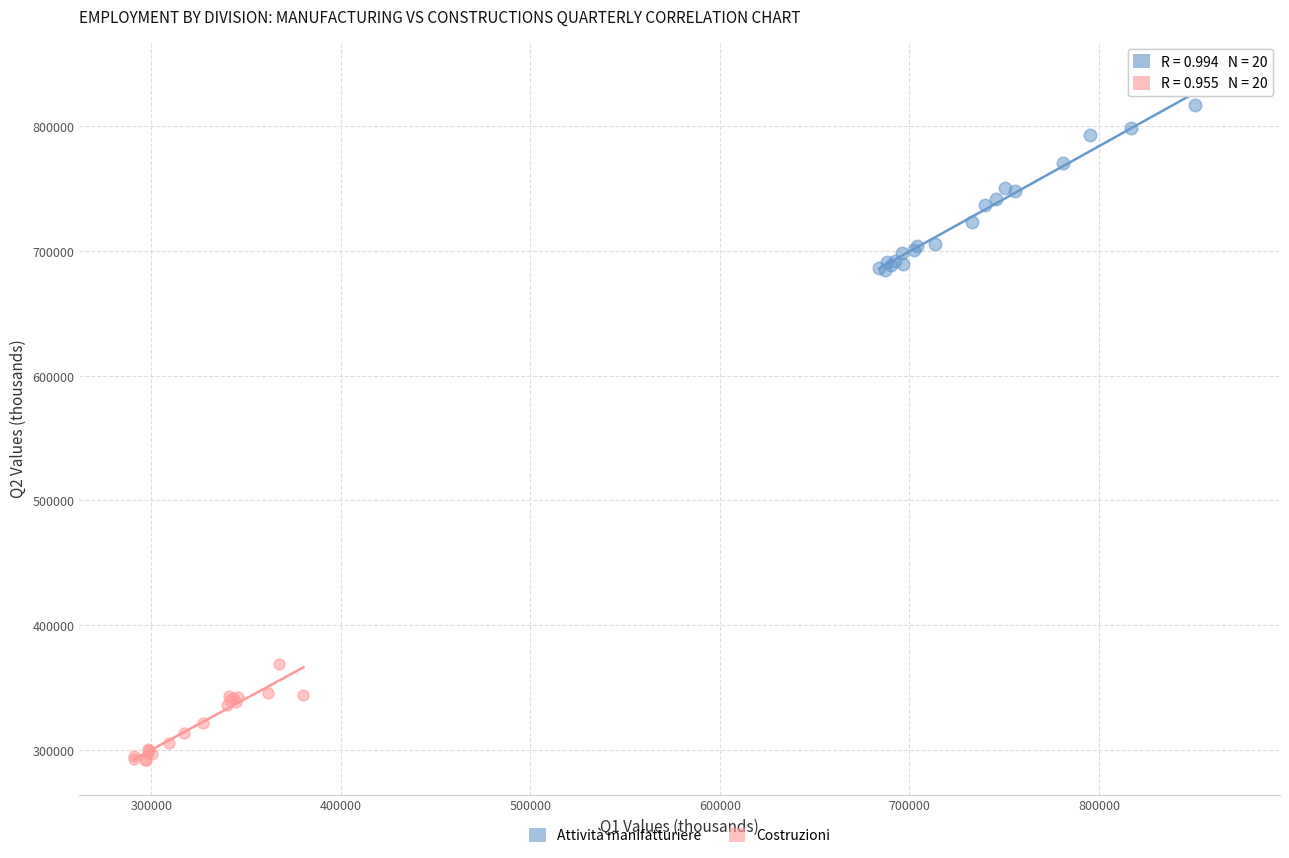

What are all the series names shown in the legend?

Attività manifatturiere, Costruzioni